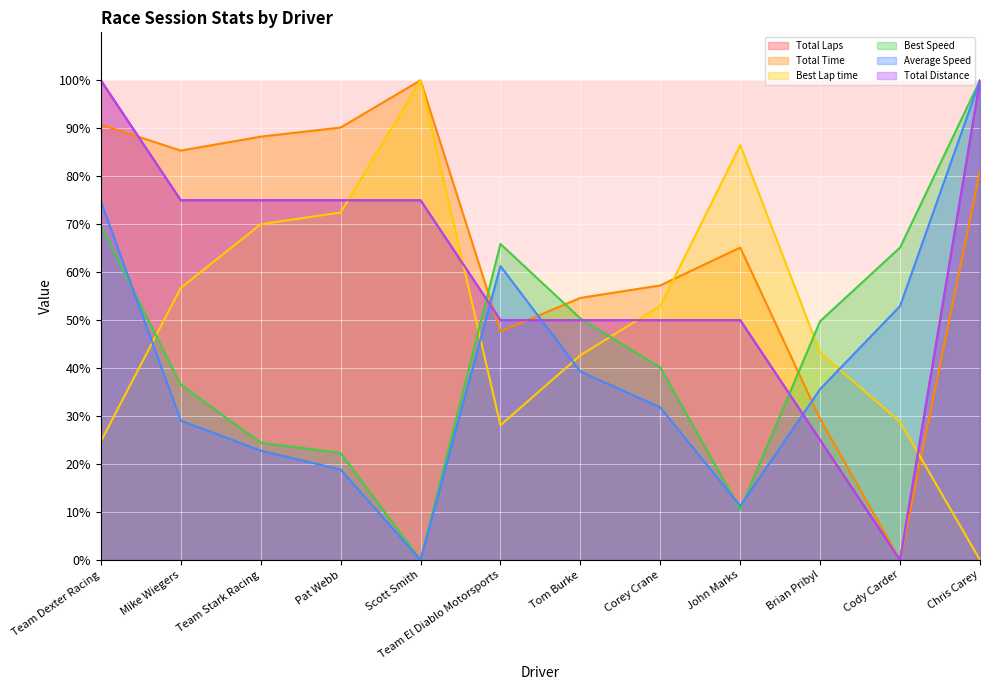

Does the chart display data point markers on the line(s)?

No